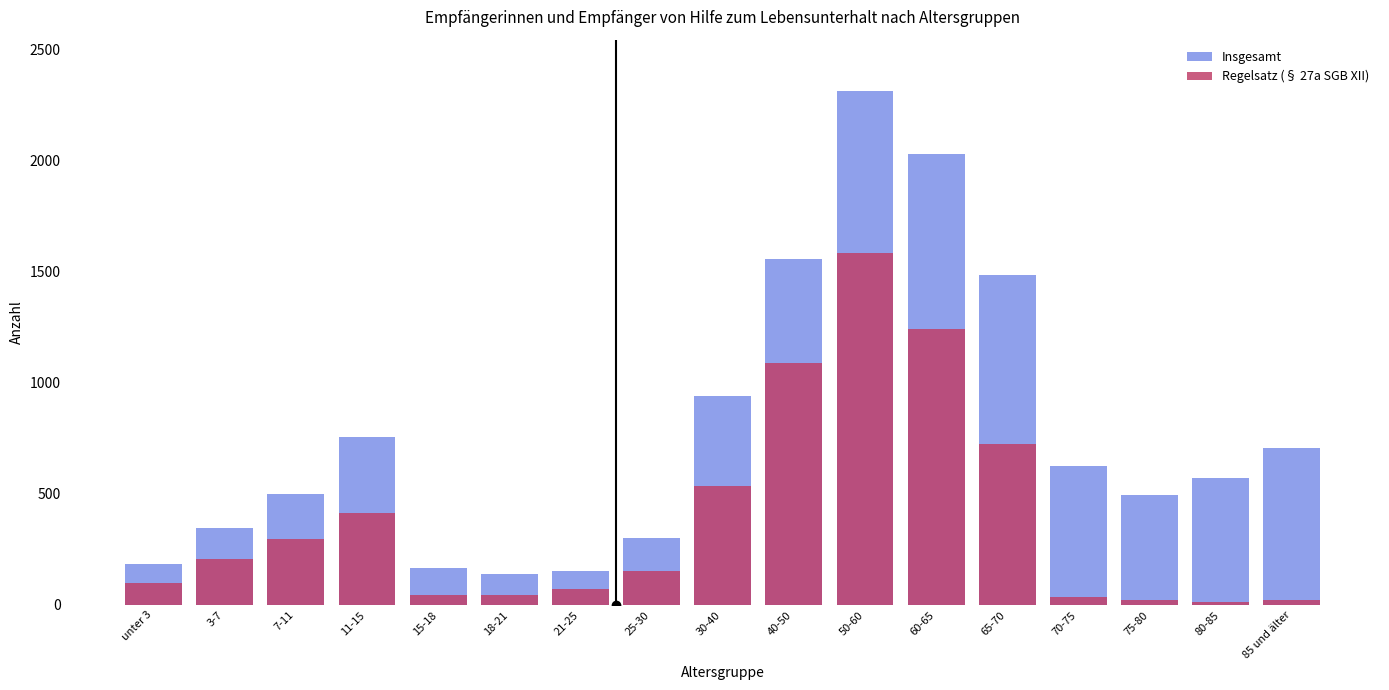

What is the sum of all Insgesamt values?

13270